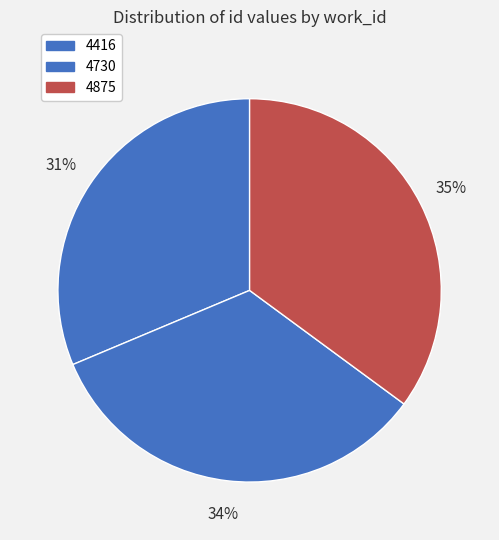

Is there any slice that represents more than half of the pie?

No